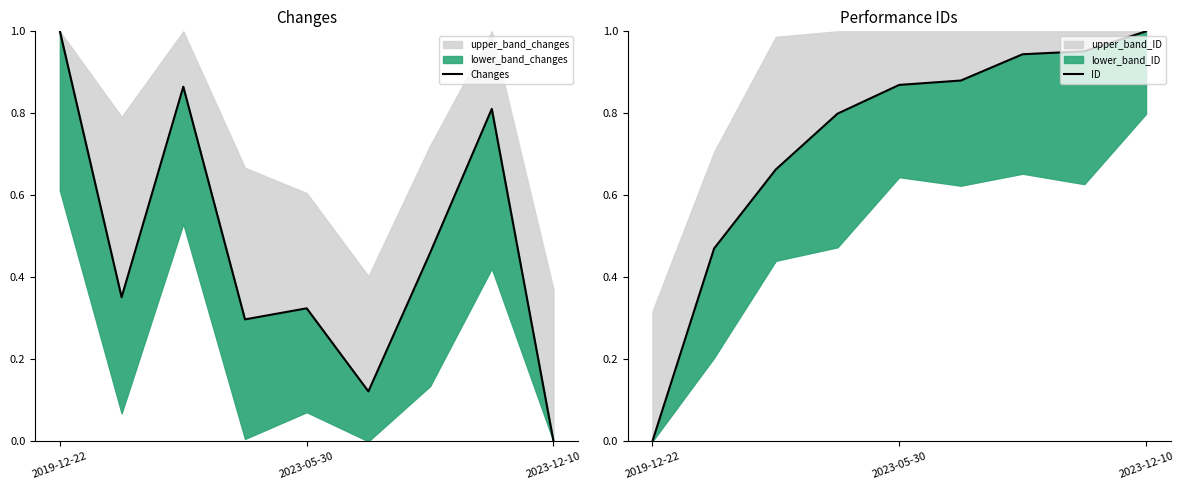

True or false: Changes and ID cross at least once.

True